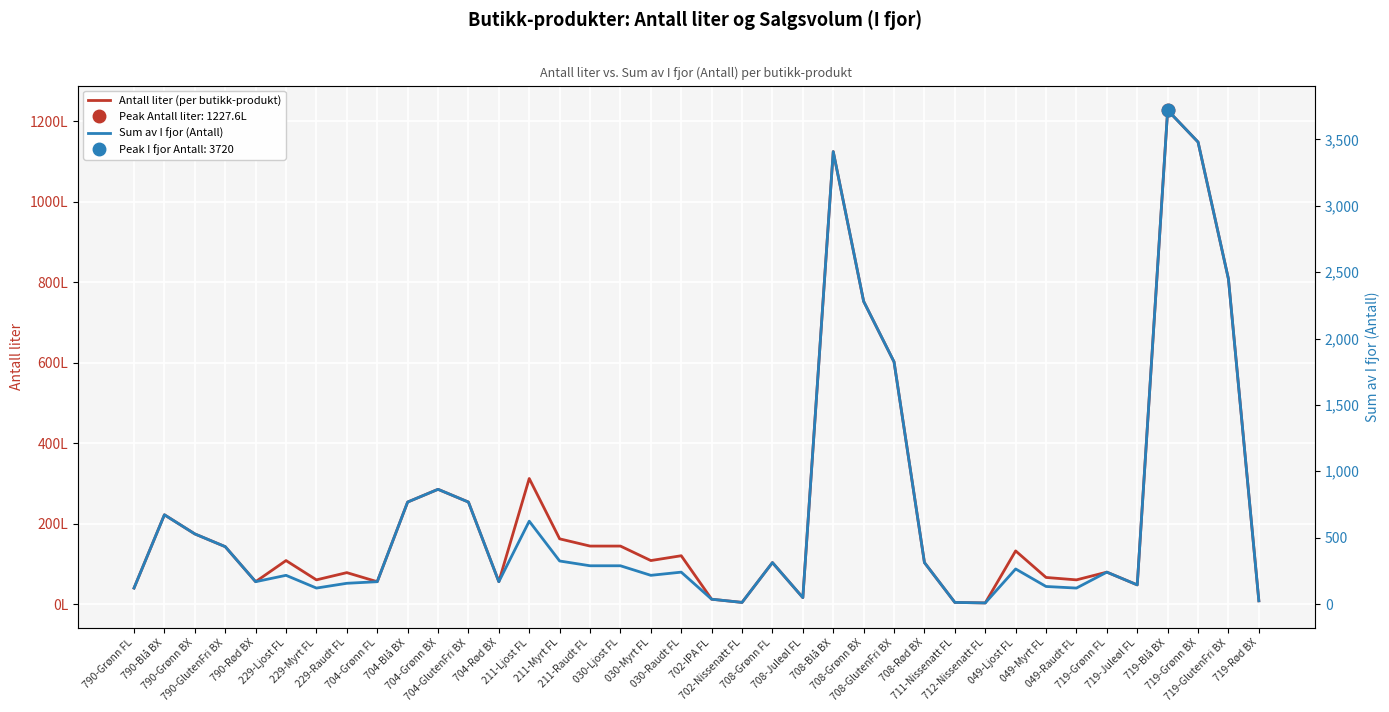

True or false: Sum av I fjor (Antall) and Antall liter (per butikk-produkt) intersect in this chart.

False